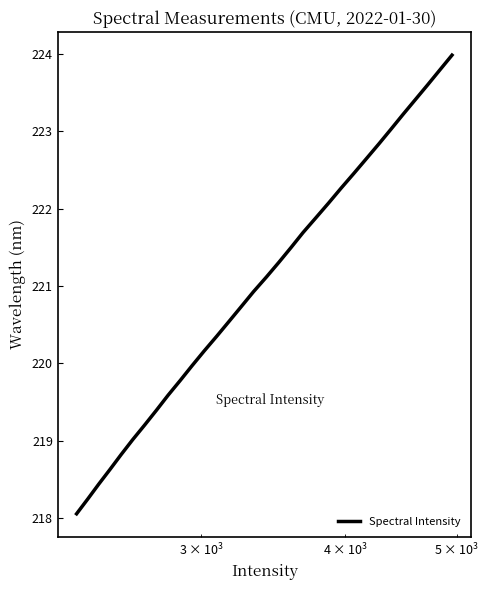

What is the minimum value shown in the chart?

218.1